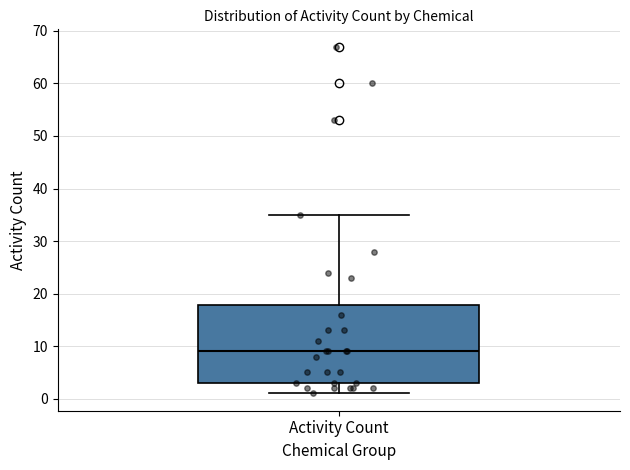

Transcribe this box plot: give where the median line is, the range the box spans, and where the two whiskers end, as read against the y-axis. The values are not printed on the chart, so give them approximately, as read against the axis.

median 9, box 3 to 18, whiskers 1 to 35